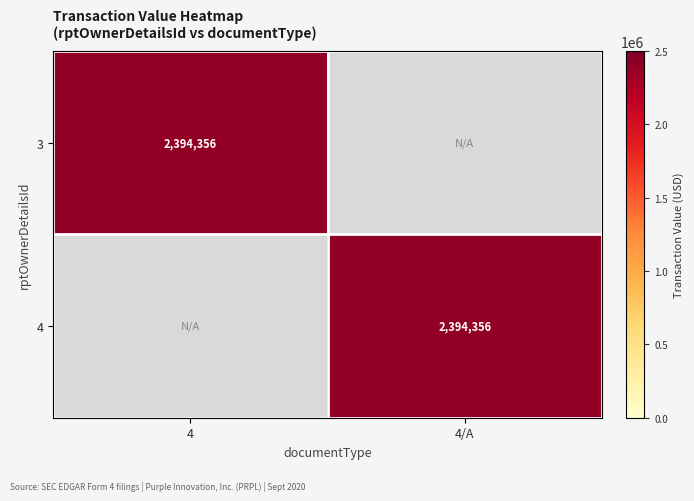

Which series has the largest total across all categories?

3